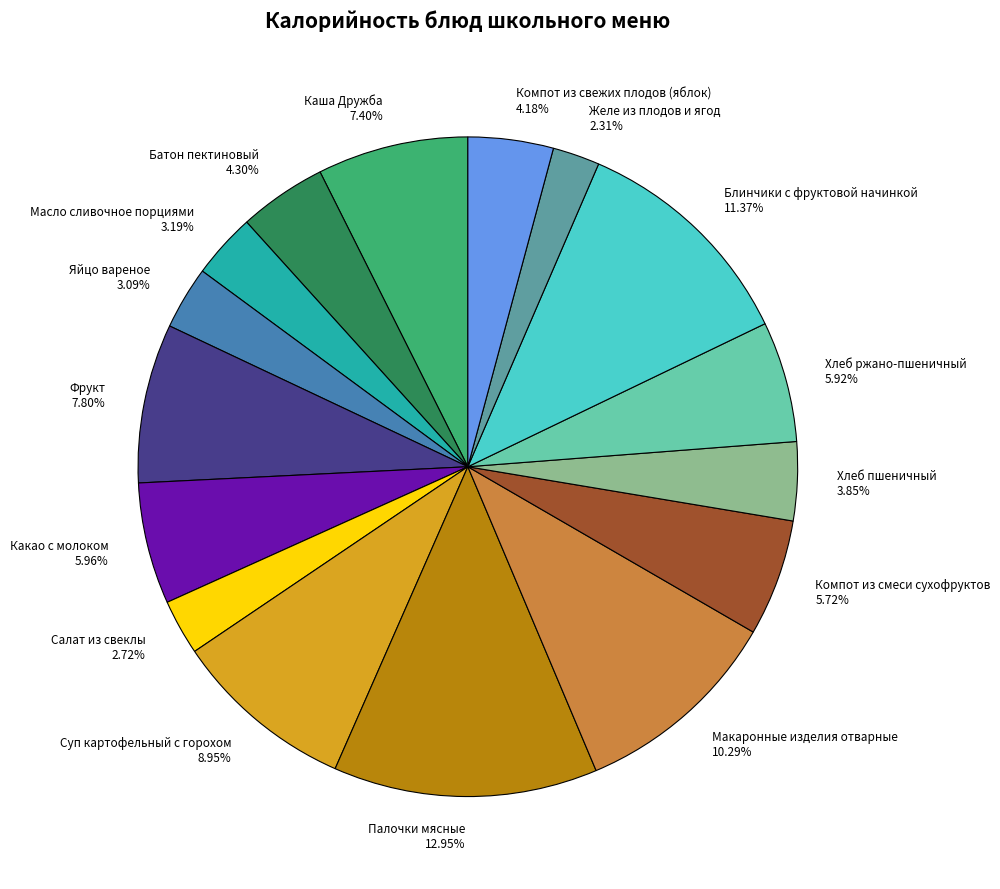

Does Батон пектиновый account for over 50% of the chart?

No